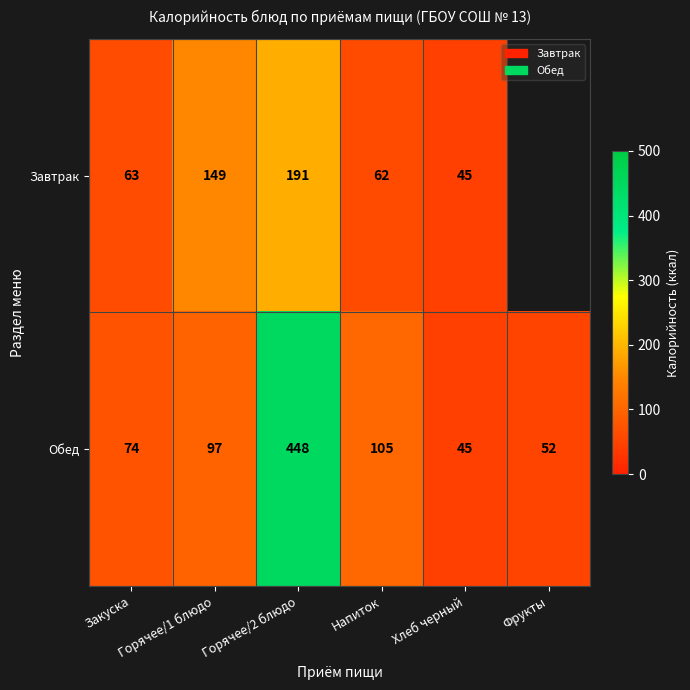

What is the average value of the Обед series?

137